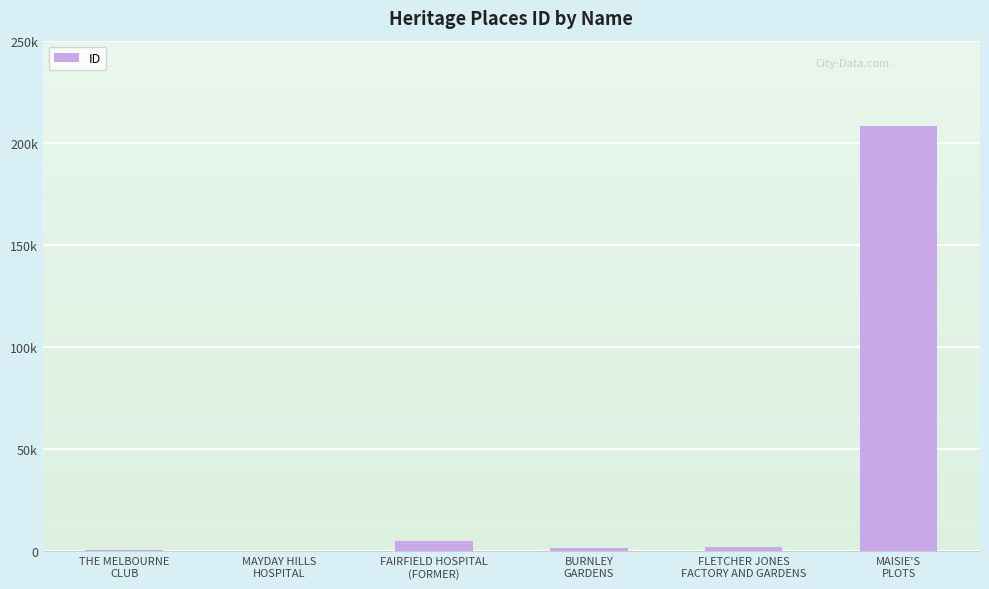

What is the smallest value displayed?

96